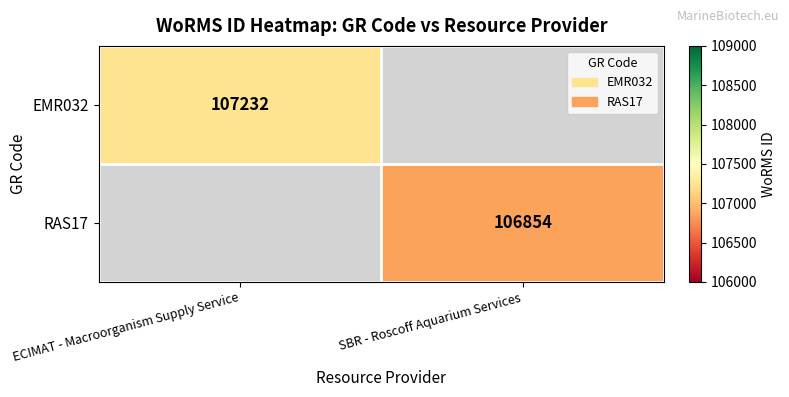

True or false: RAS17 has a value of 106854 at SBR - Roscoff Aquarium Services.

True